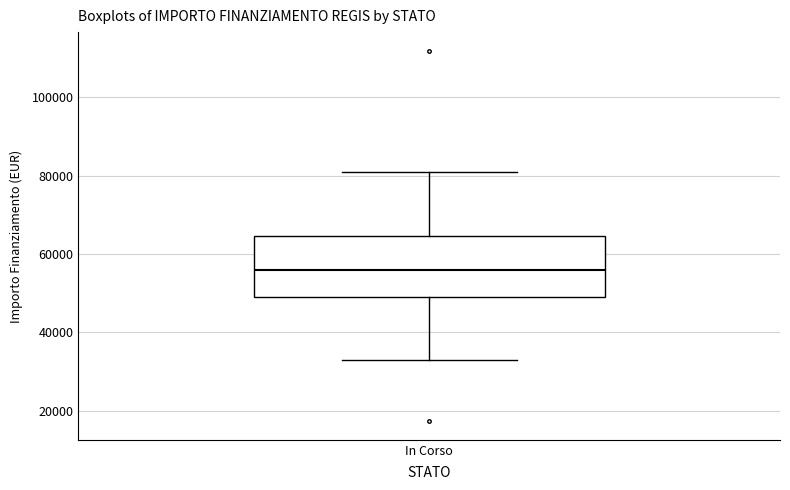

Transcribe this box plot: give where the median line is, the range the box spans, and where the two whiskers end, as read against the y-axis. The values are not printed on the chart, so give them approximately, as read against the axis.

median 56000, box 50000 to 64000, whiskers 32000 to 80000